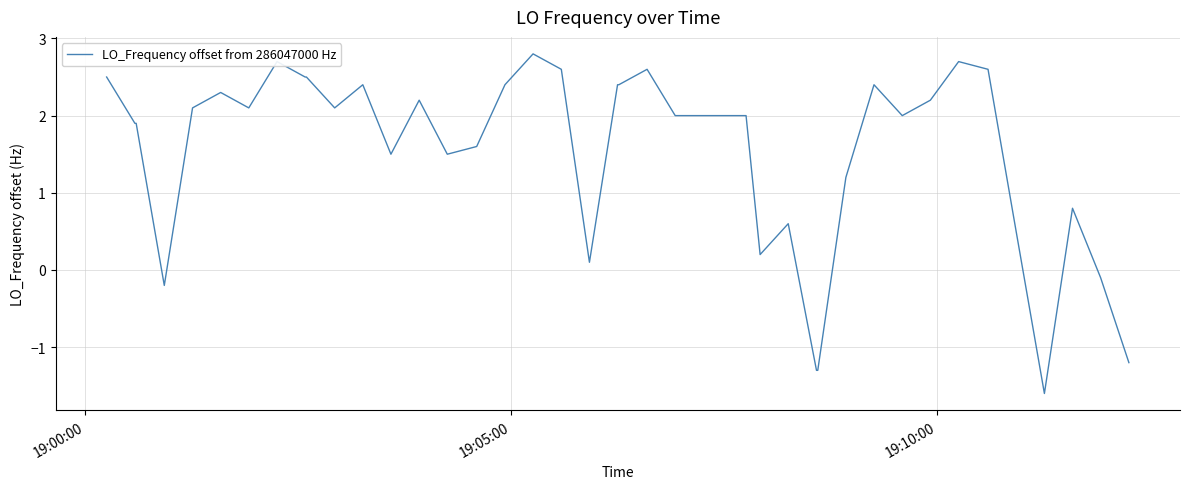

What is the maximum value shown in the chart?

2.8